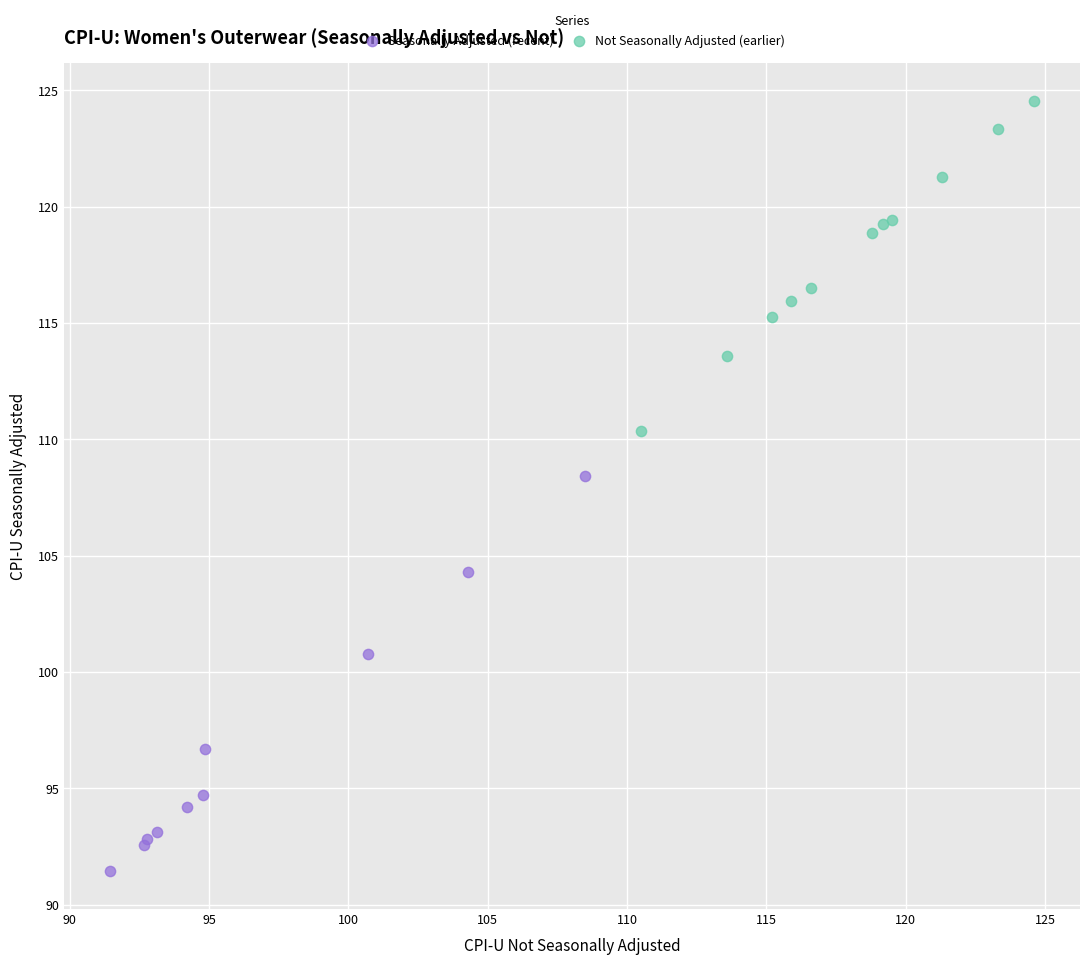

What are all the series names shown in the legend?

Seasonally Adjusted (recent), Not Seasonally Adjusted (earlier)